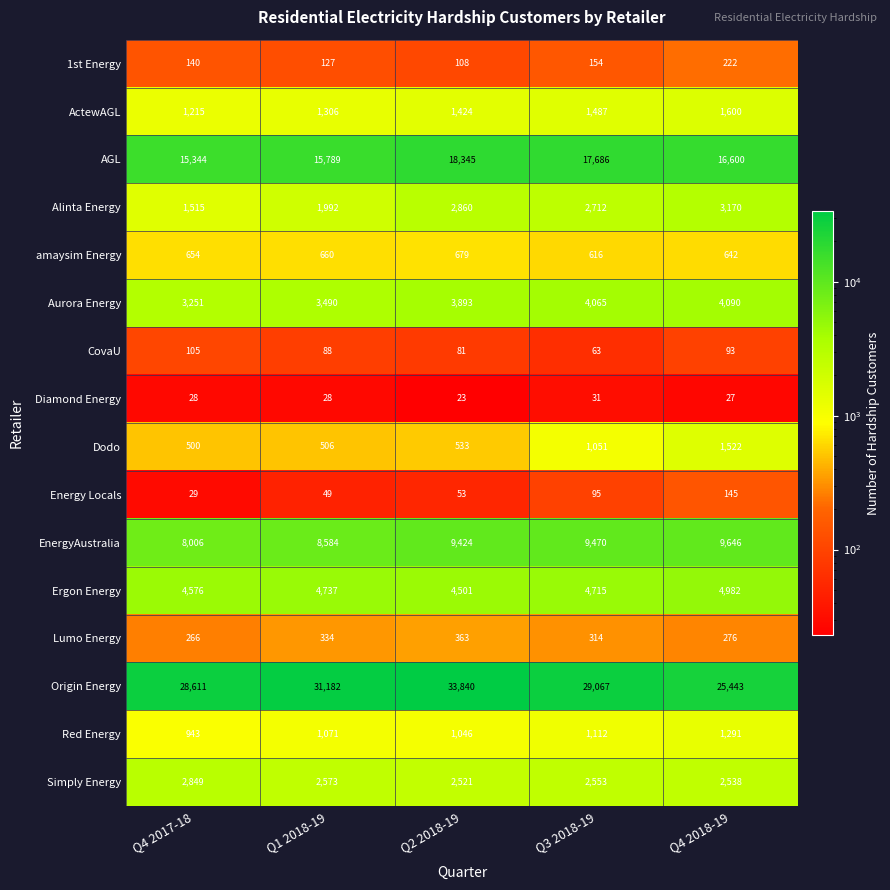

At which category does the chart reach its peak across all series?

Q2 2018-19